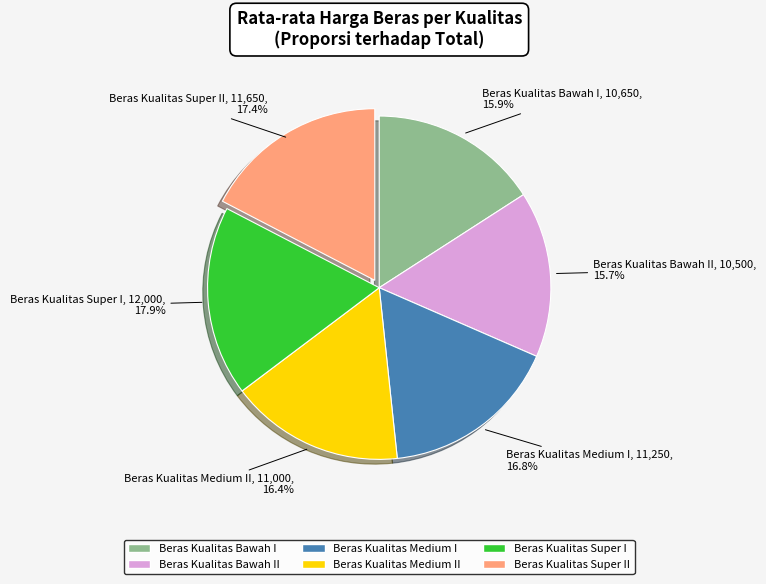

Which has a higher value, Beras Kualitas Super I or Beras Kualitas Medium II?

Beras Kualitas Super I